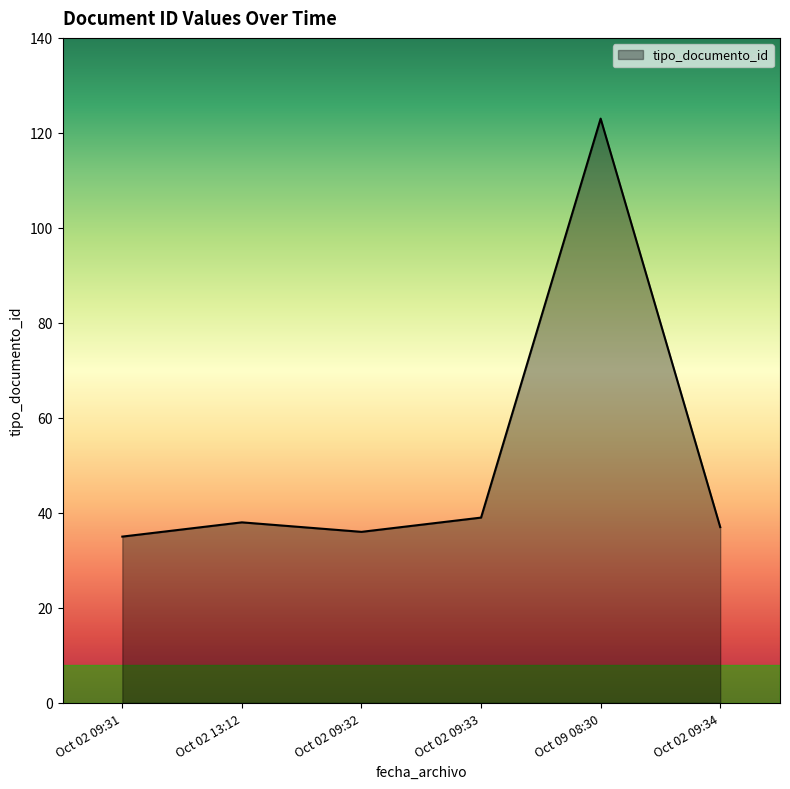

What is the change in value from Oct 02 09:31 to Oct 02 13:12?

+3